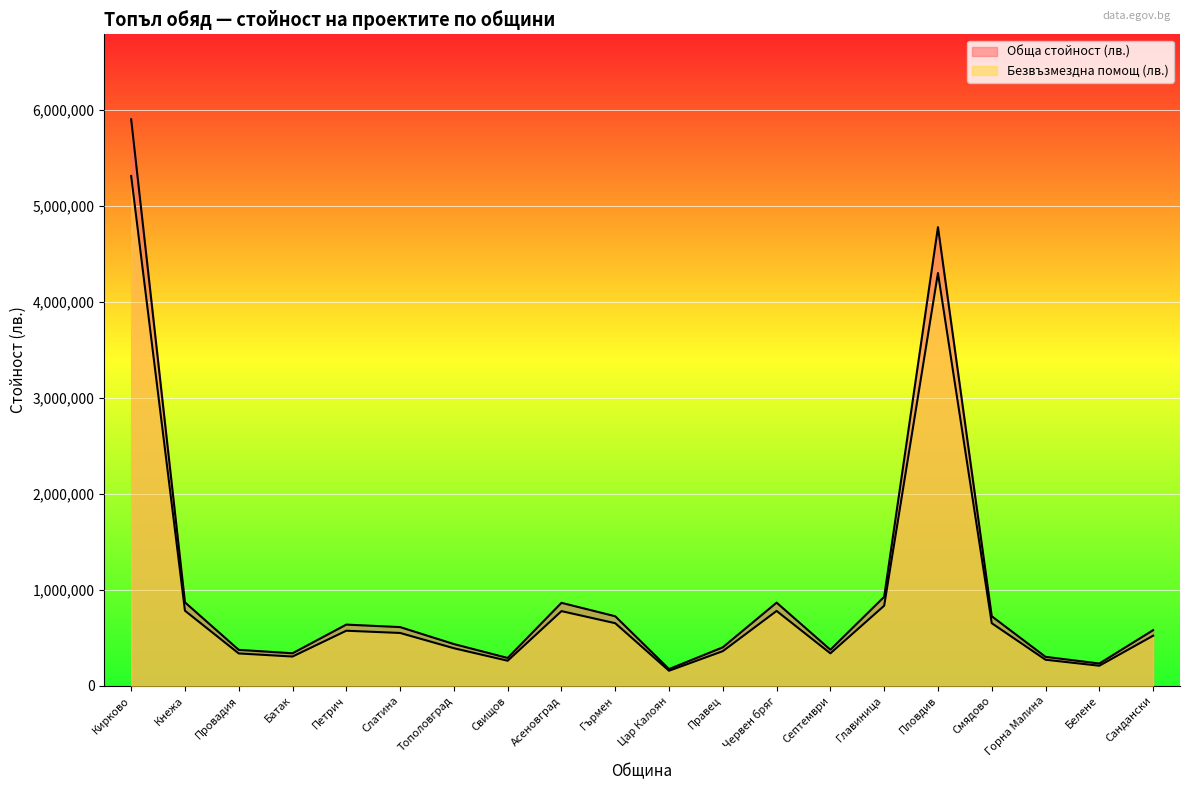

At which label does Безвъзмездна помощ (лв.) first exceed 549758?

Кирково